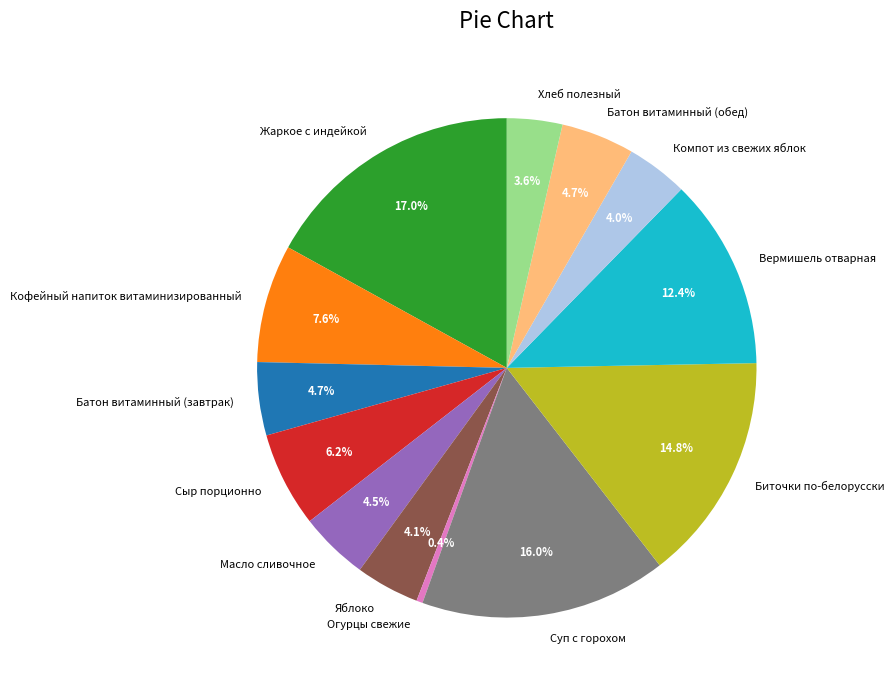

How many segments does this pie chart have?

13